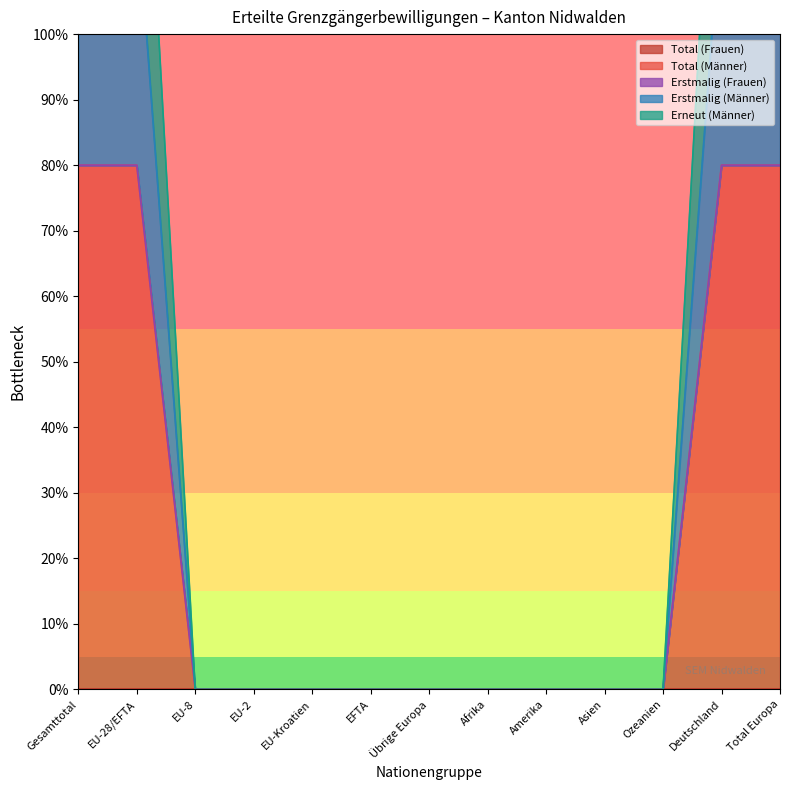

True or false: Erneut (Männer) and Erstmalig (Männer) cross at least once.

False